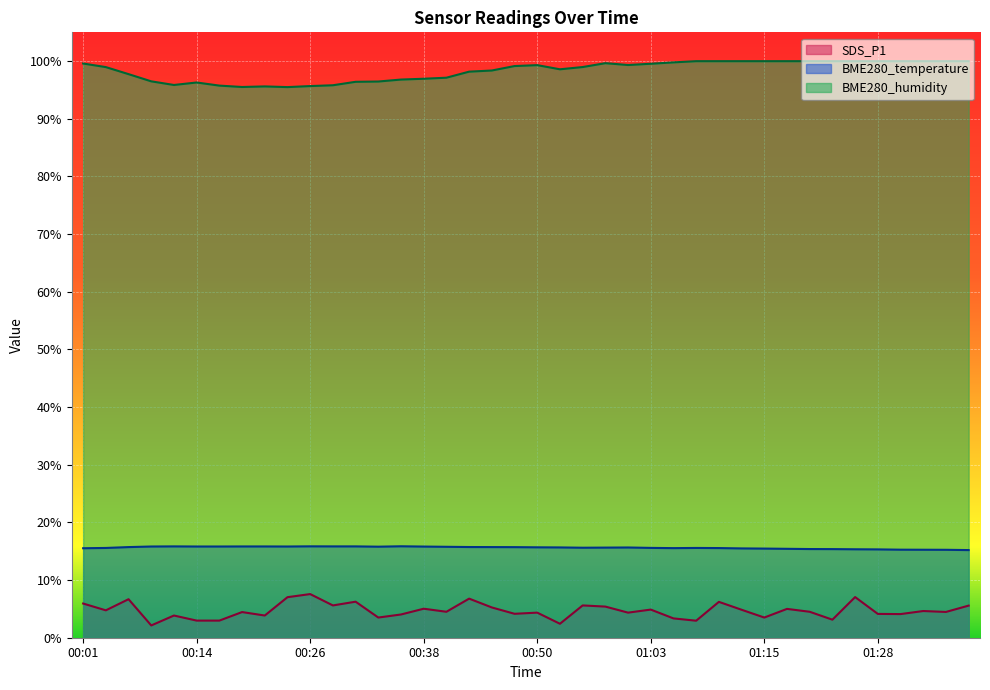

The SDS_P1 series shows 2.7 at 00:31. True or false?

False